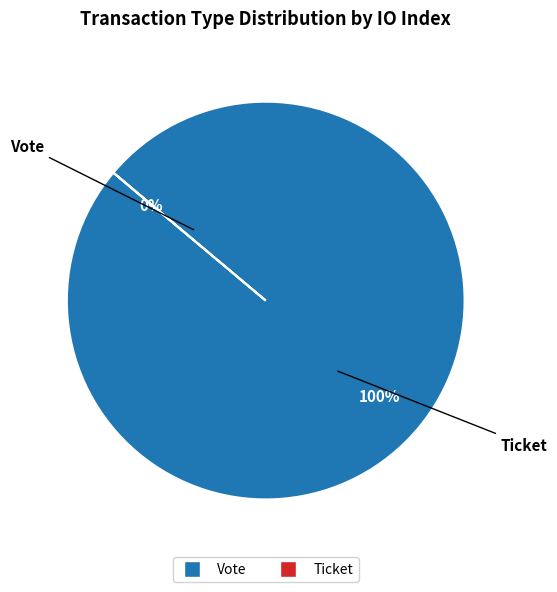

Which slice represents more than half of the pie?

Vote